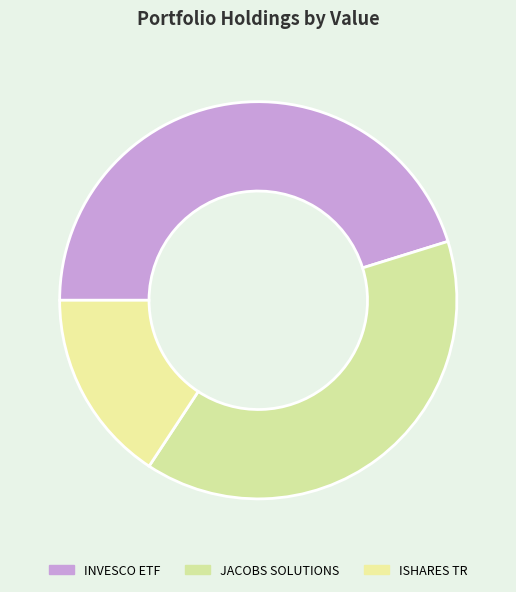

How many slices are in this pie chart?

3